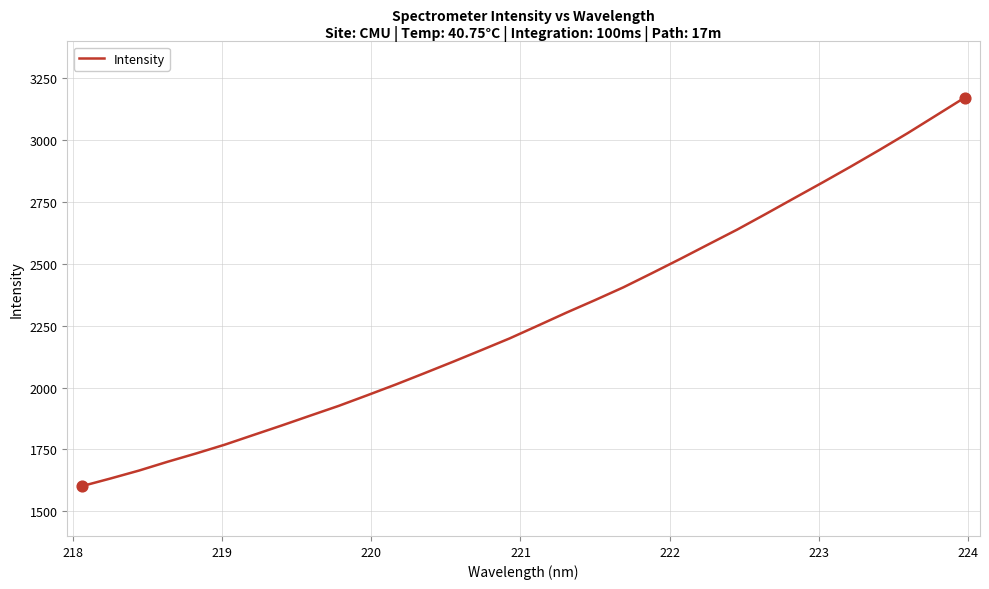

What is the difference between the maximum and minimum values?

1570.9